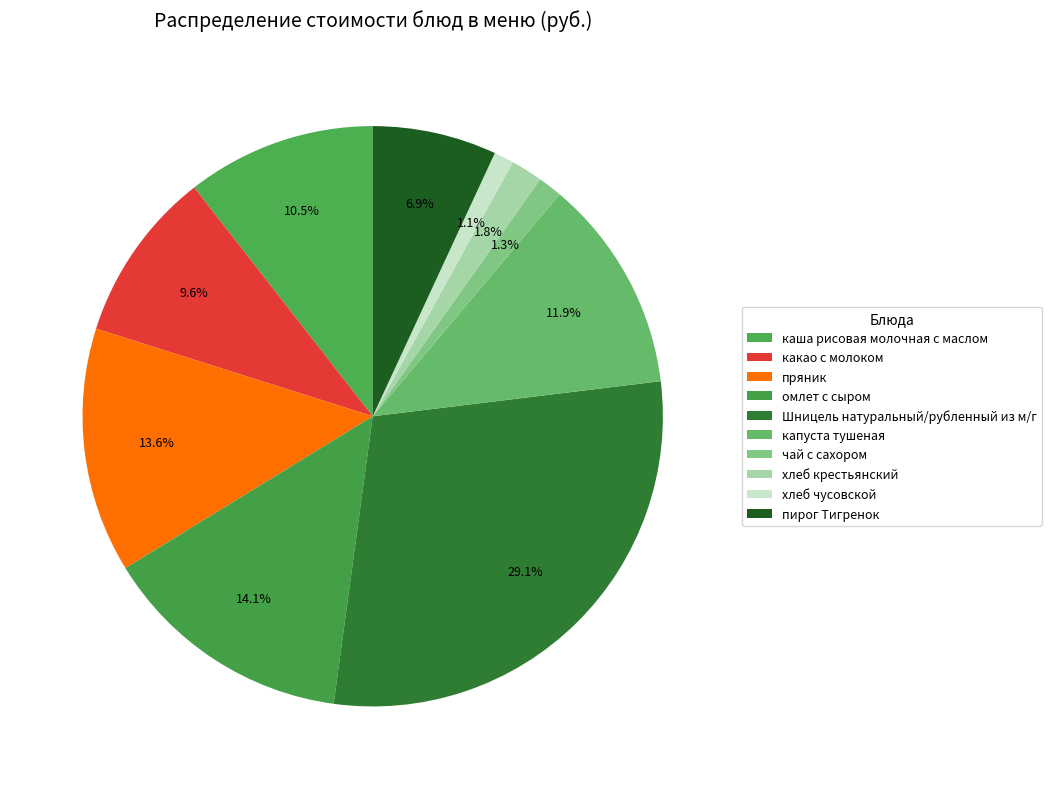

The пряник slice represents 14% of the pie. True or false?

True